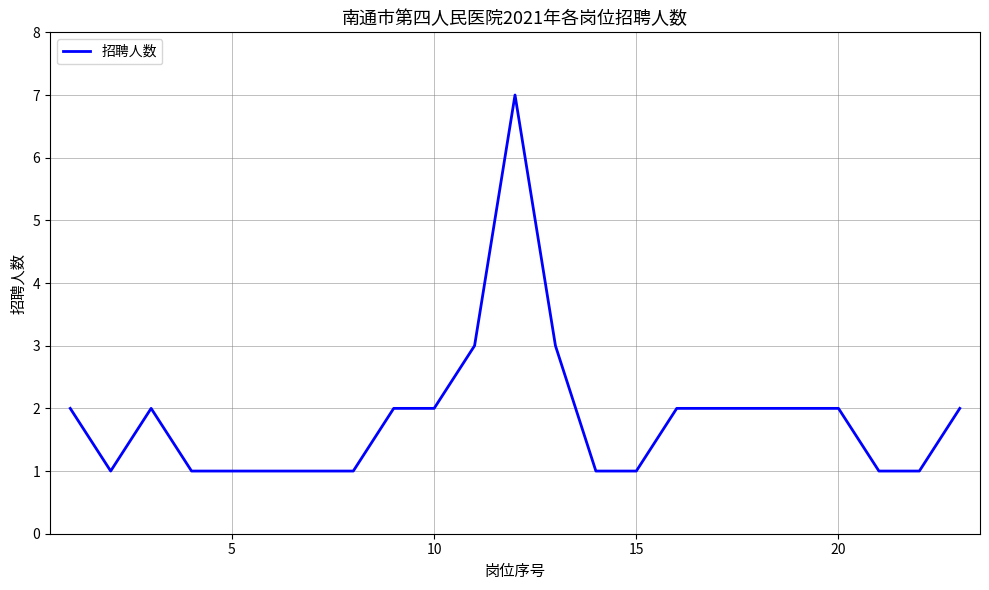

Reading left to right, transcribe all the data shown in this chart.

2	1	2	1	1	1	1	1	2	2	3	7	3	1	1	2	2	2	2	2	1	1	2